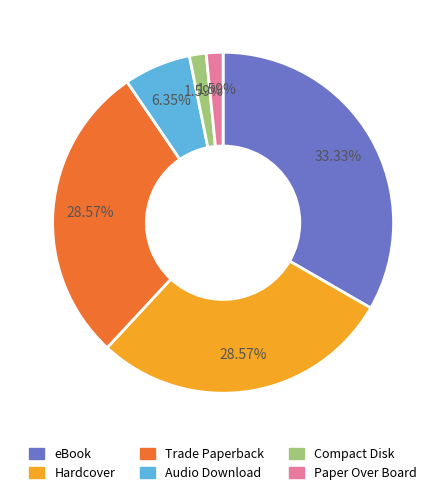

Approximately how many times larger is the value at Trade Paperback compared to Compact Disk?

18.0